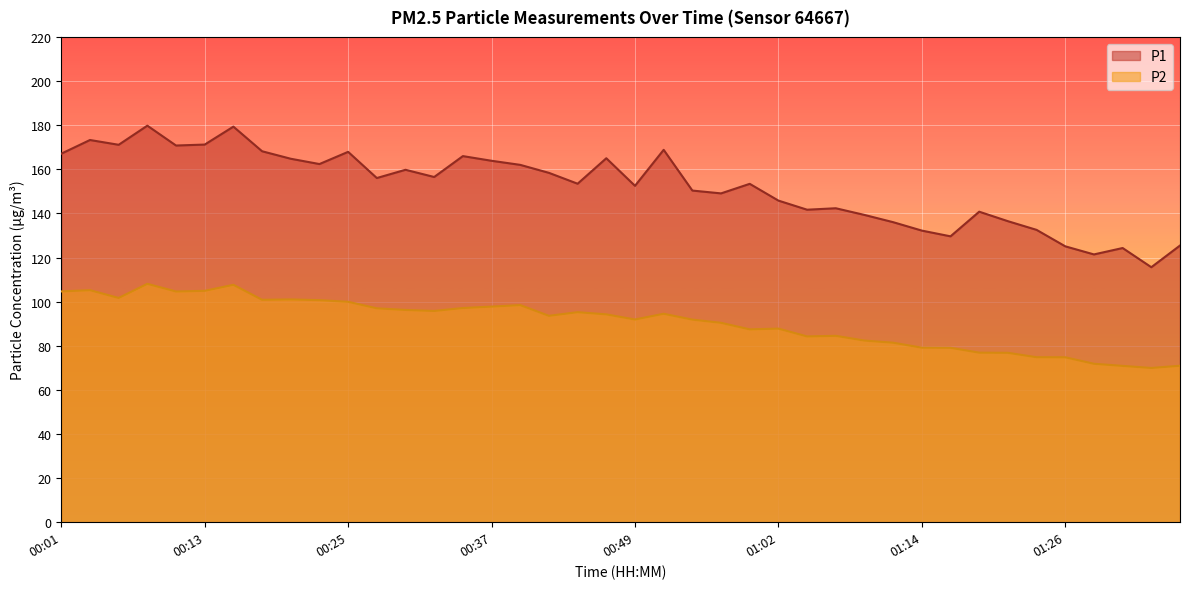

At which category is the sum across all series the highest?

00:08